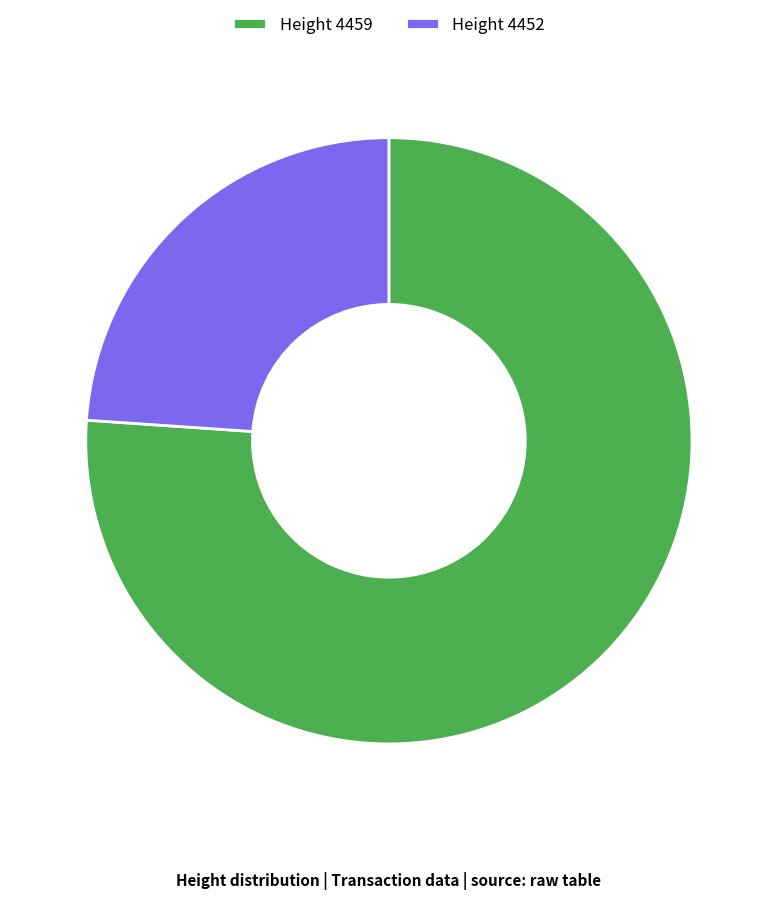

What is the majority slice?

Height 4459